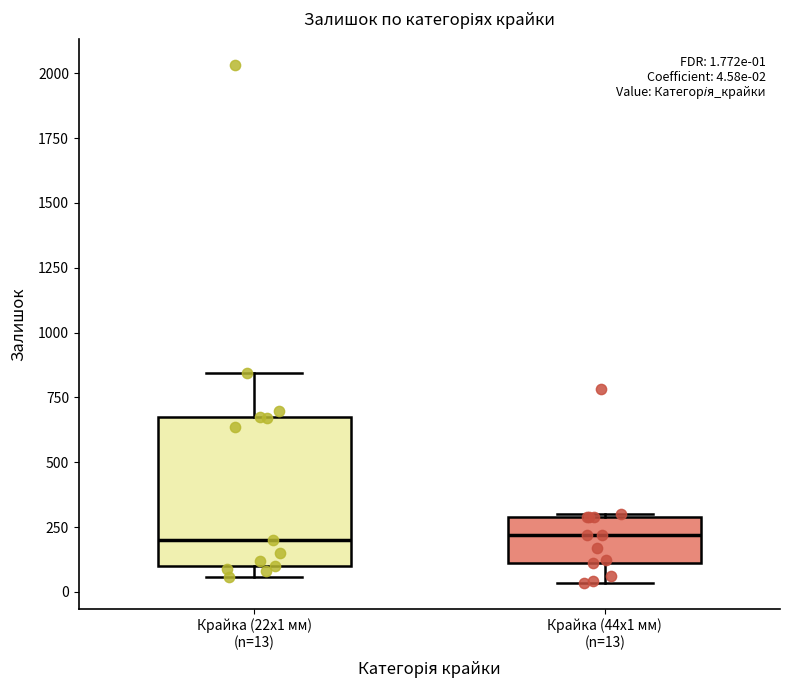

Comparing the boxes themselves (not the whiskers), which one is the tallest?

Крайка (22x1 мм) (n=13)